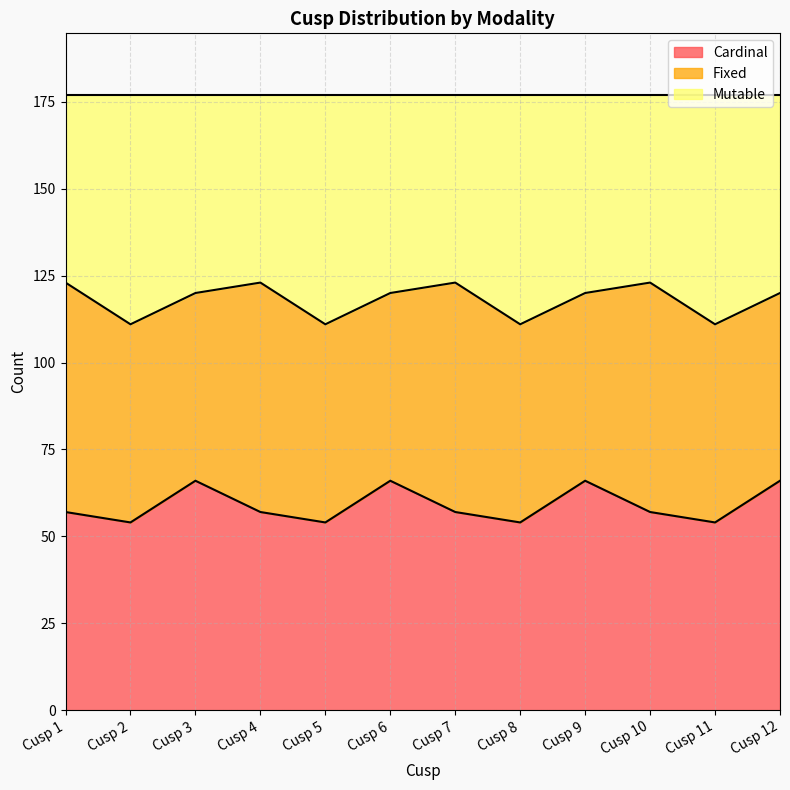

What is the minimum value for Cardinal?

54